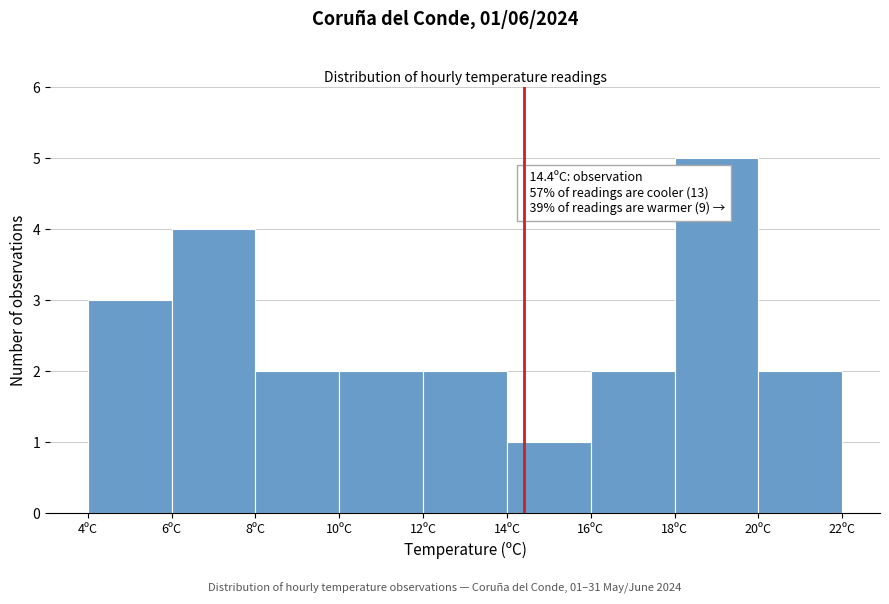

Which range on the x-axis has the tallest bar?

18 to 20